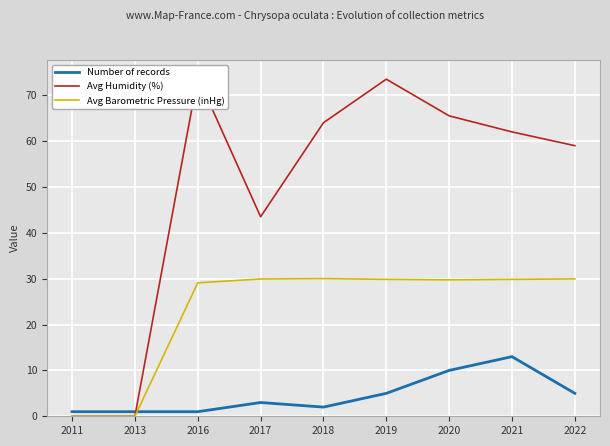

Which series has the largest total across all categories?

Avg Humidity (%)